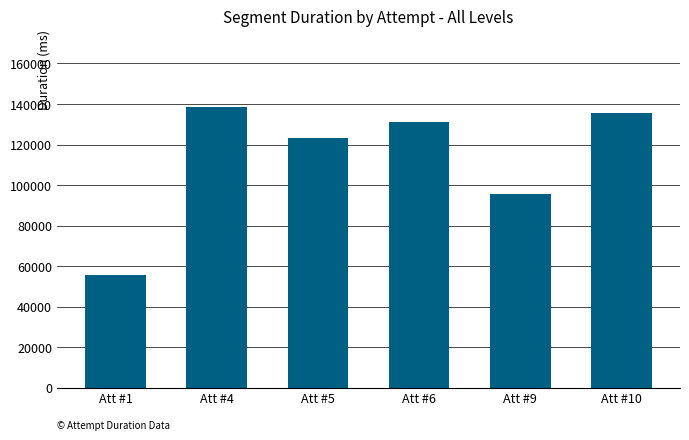

The chart shows a value of 220405.5 at Att #10. True or false?

False